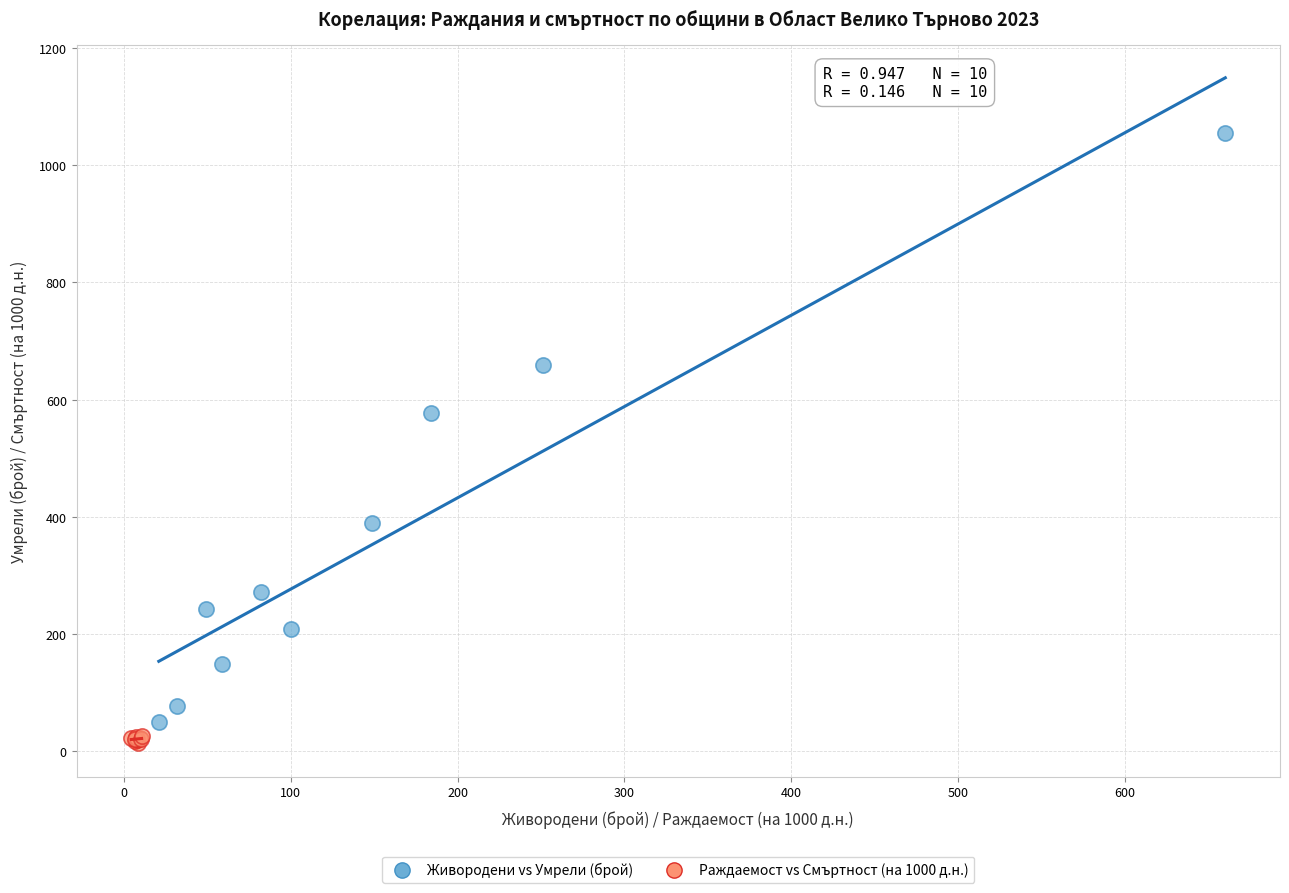

Which series reaches the maximum Y coordinate?

Живородени vs Умрели (брой)